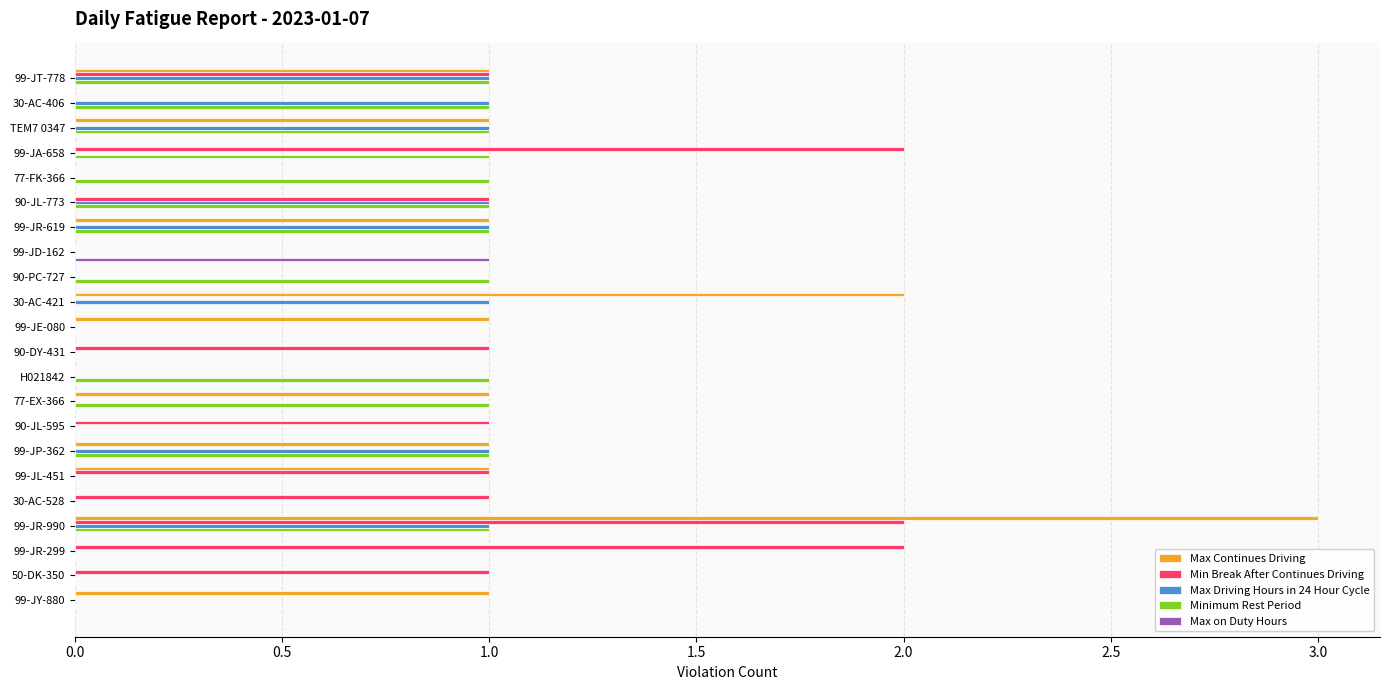

Between 90-PC-727 and 77-EX-366, which series saw the biggest shift?

Max Continues Driving